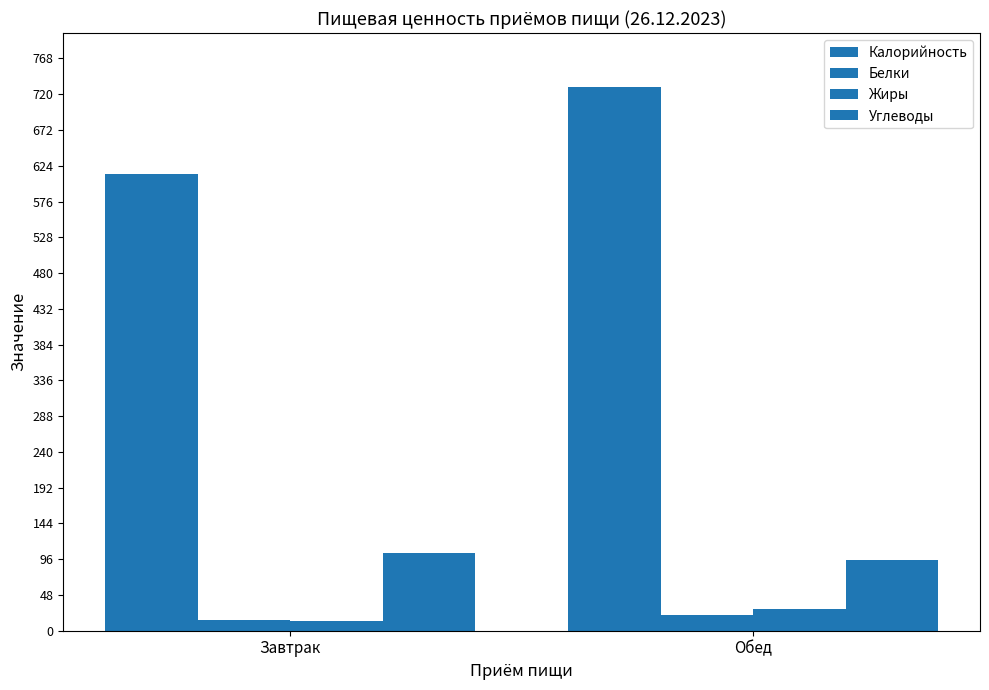

What position from the right is Обед?

1